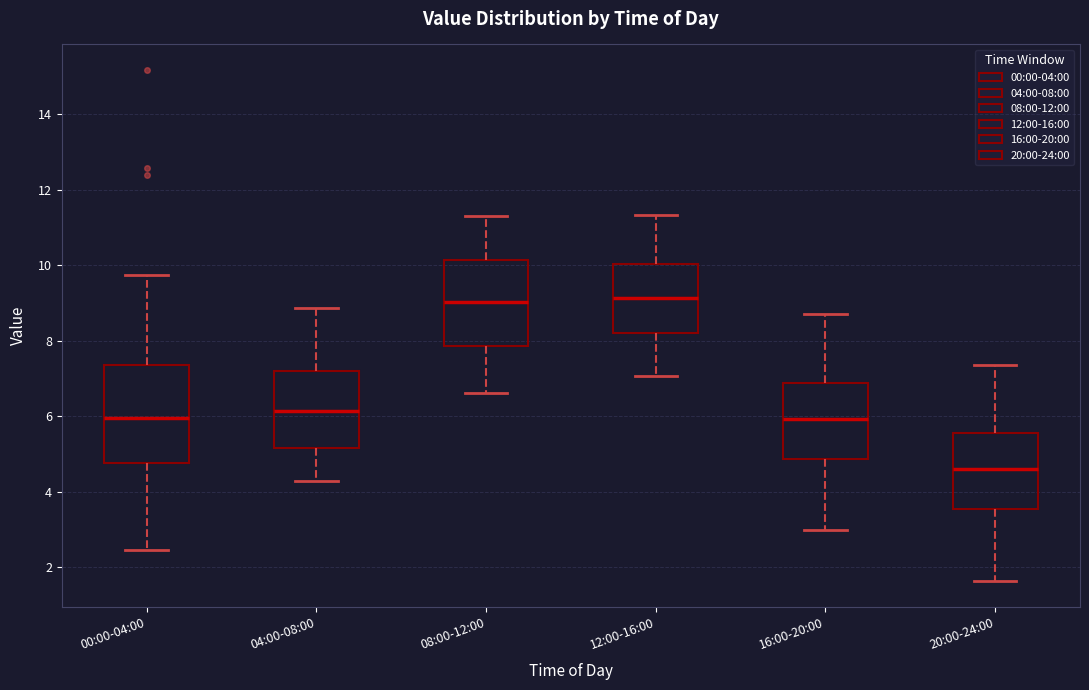

Where is the upper edge of the box for 00:00-04:00 on the y-axis? The values are not printed on the chart, so give them approximately, as read against the axis.

7.4